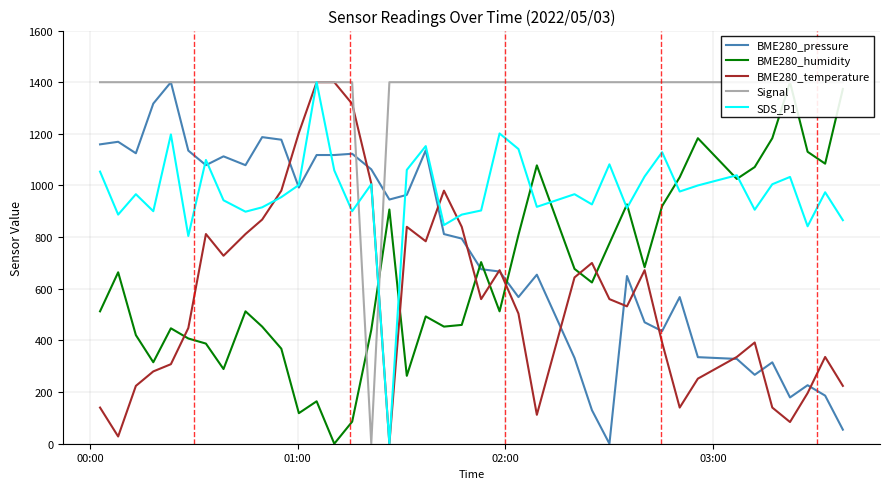

True or false: BME280_pressure has a value of 454.9 at 32.

False